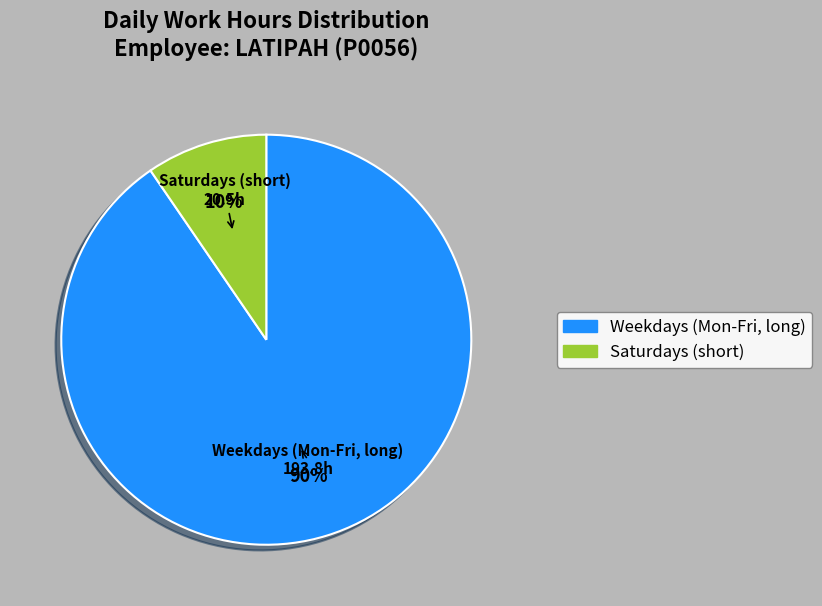

Does any single category account for the majority?

Yes